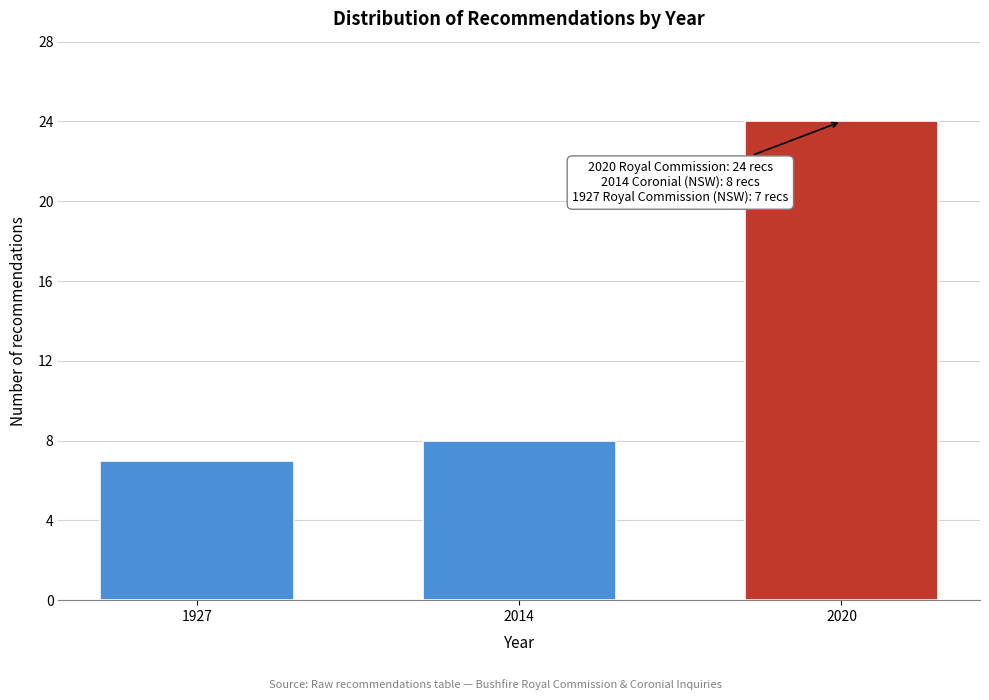

Reading right to left, list all the values displayed in this chart.

24	8	7